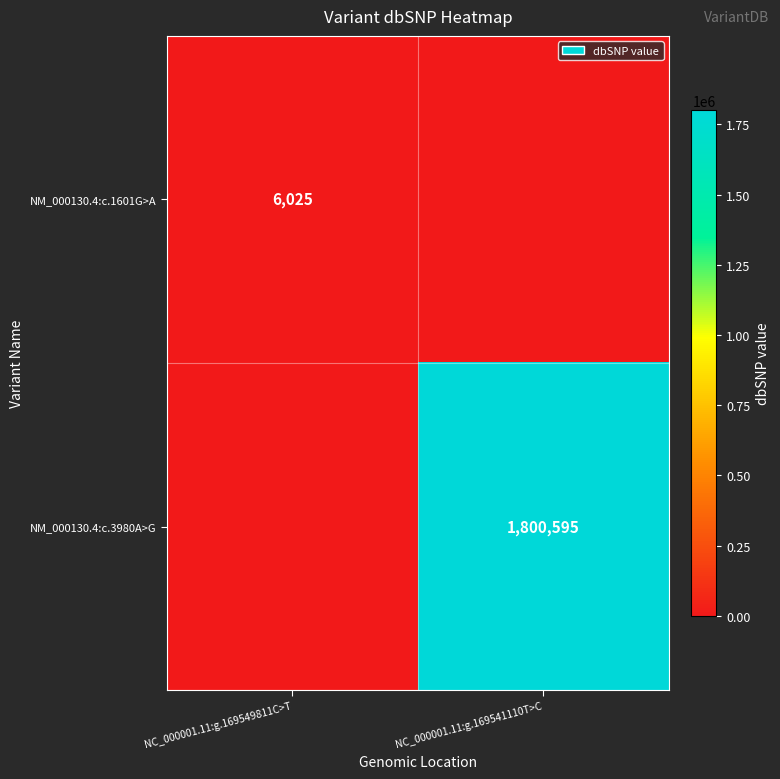

The value of NM_000130.4:c.3980A>G at NC_000001.11:g.169541110T>C is 1800595. True or false?

True